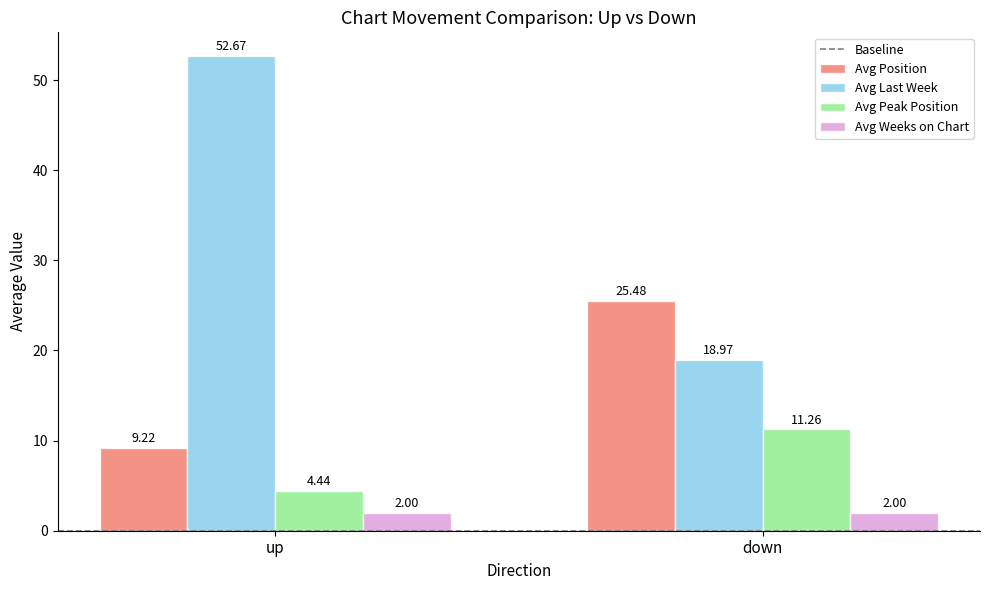

Is the value of Avg Last Week at up greater than the value of Avg Peak Position at down?

Yes